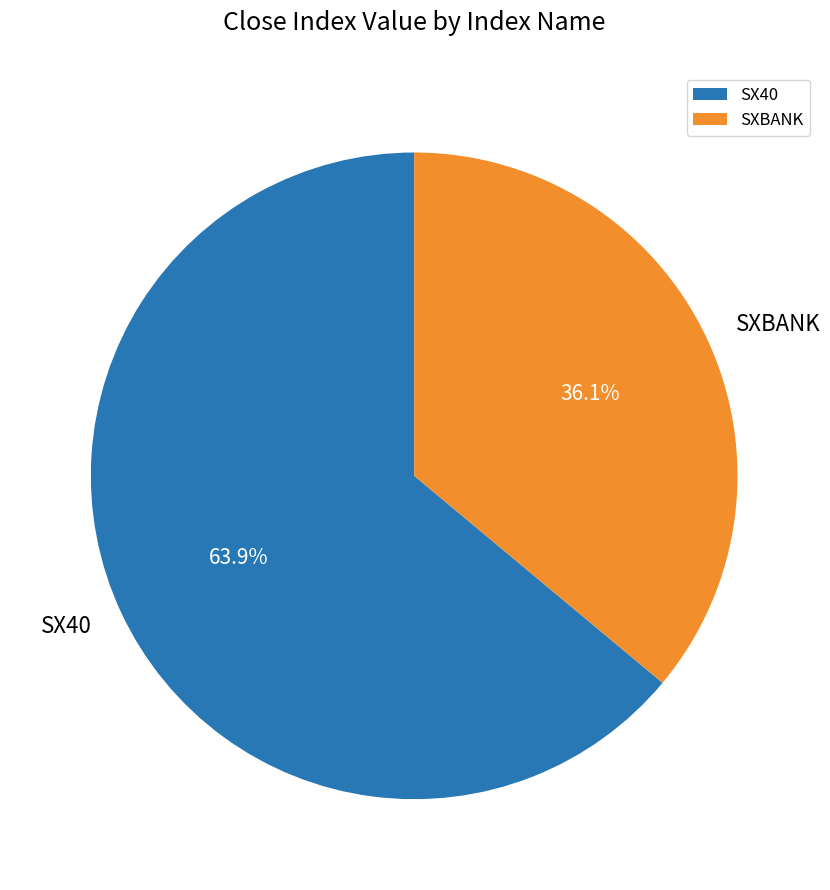

Does SX40 represent more than half of the total?

Yes